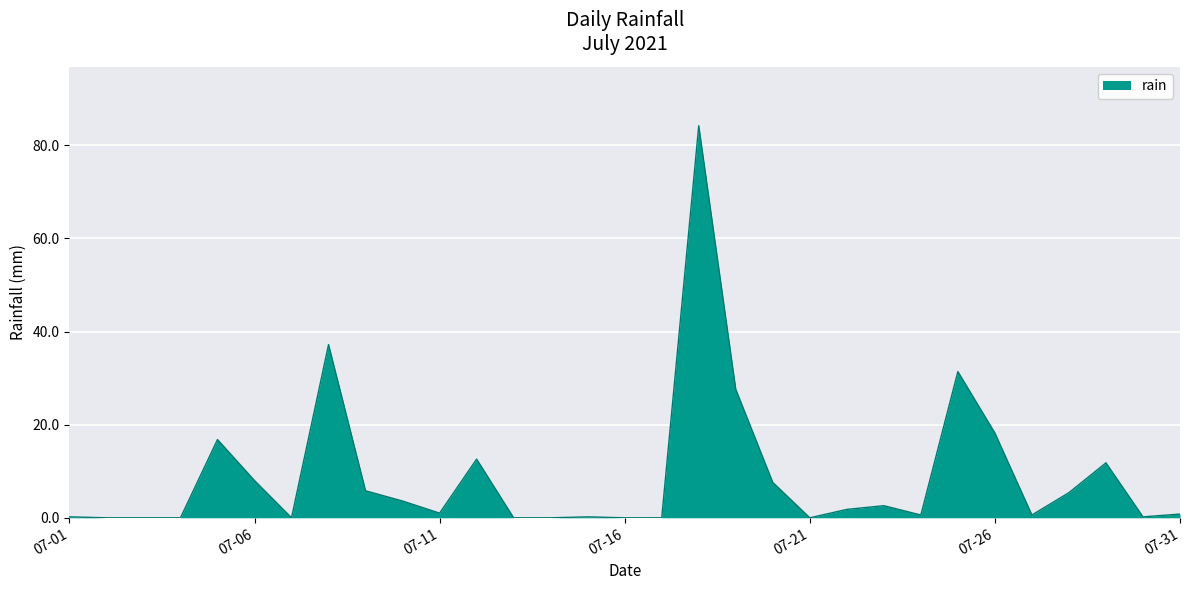

What is the maximum value shown in the chart?

84.2